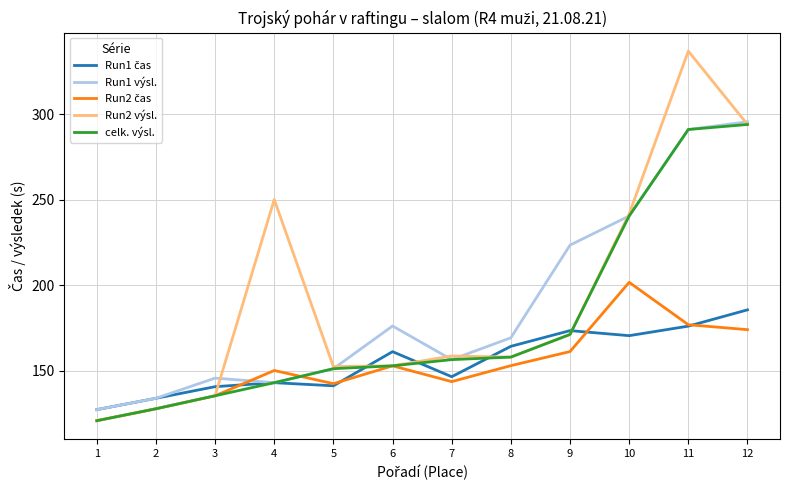

Which series has the widest spread of values?

Run2 výsl.